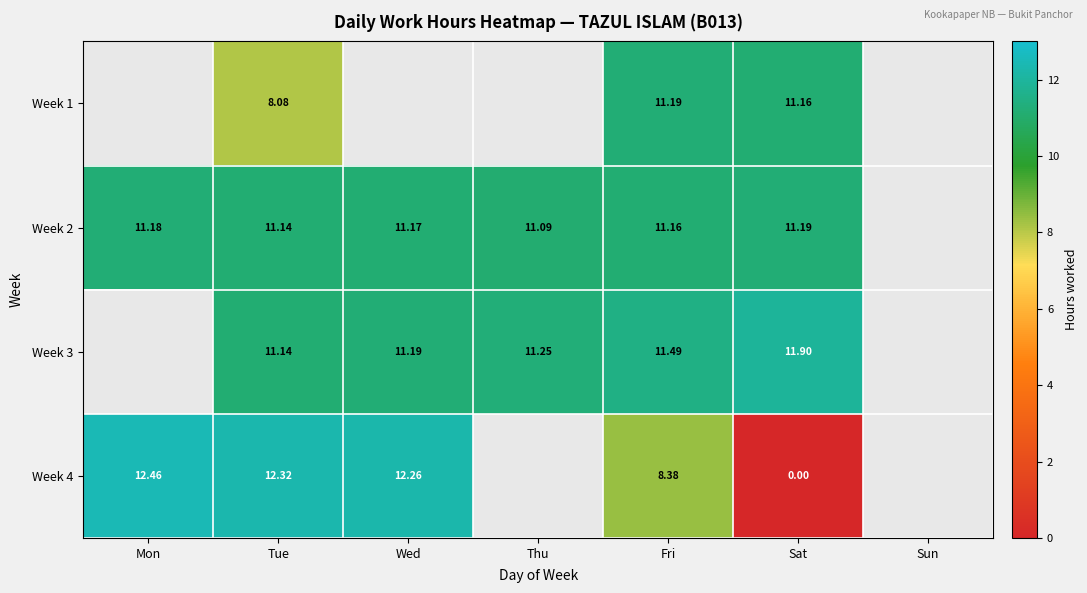

Is the value of Week 3 at Sat greater than the value of Week 2 at Fri?

Yes